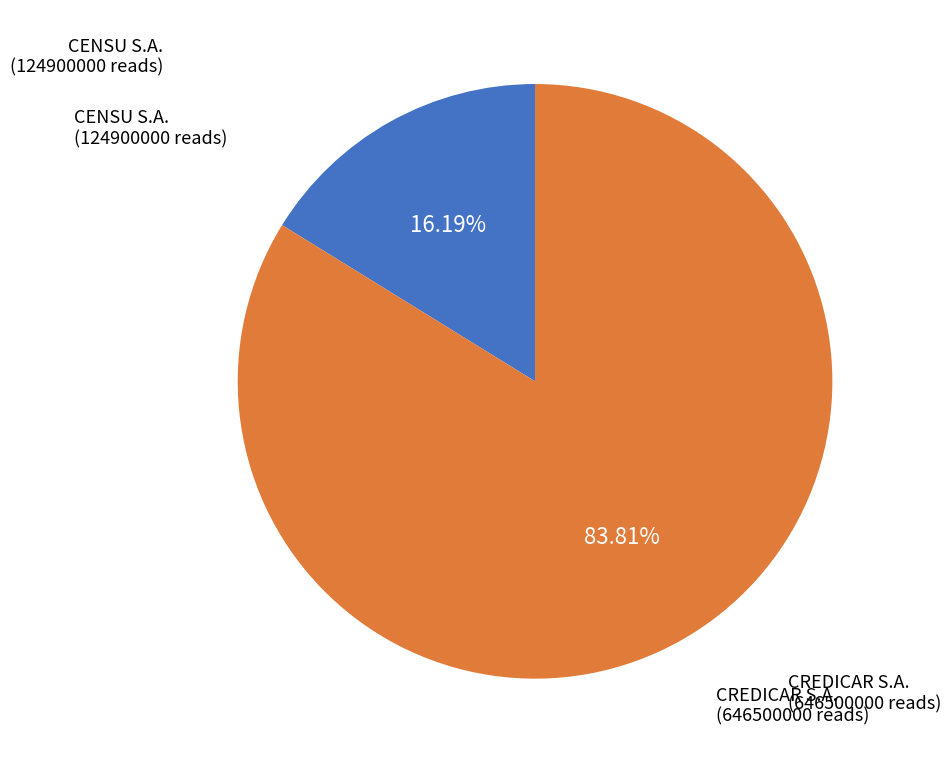

Is there a majority slice in this chart?

Yes